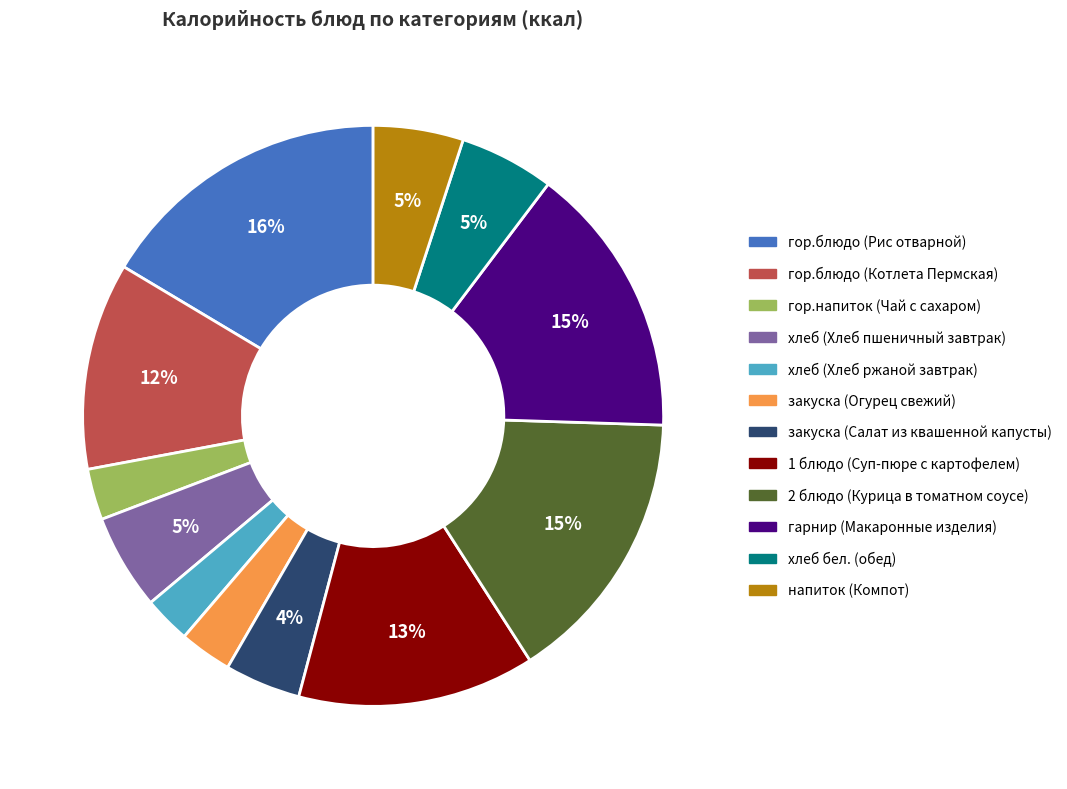

To the nearest percent, what is the combined percentage of закуска (Огурец свежий) and гарнир (Макаронные изделия)?

18%